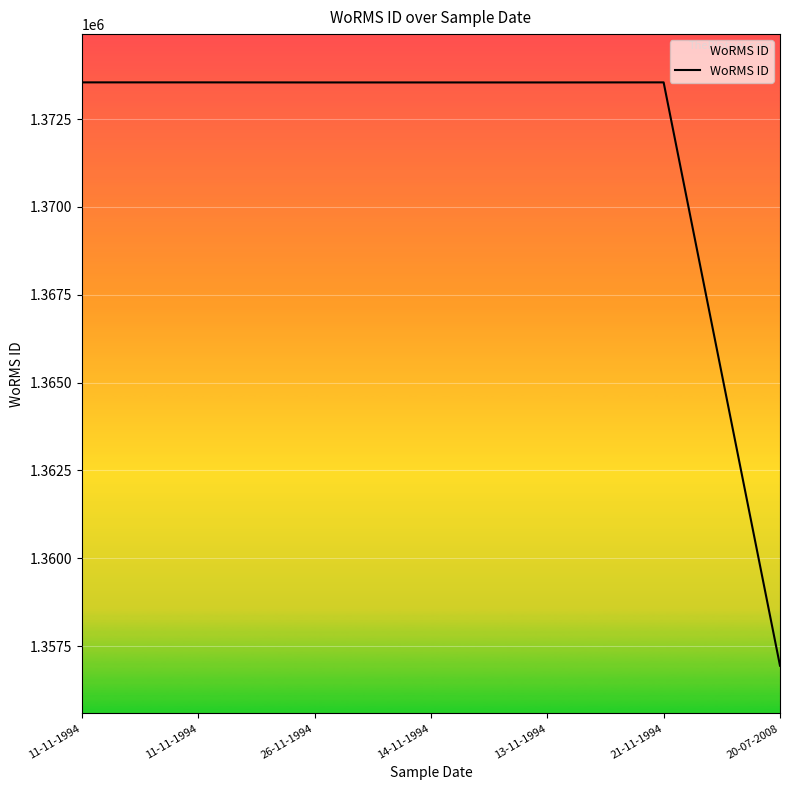

Is this an area chart (filled region under the line)?

No